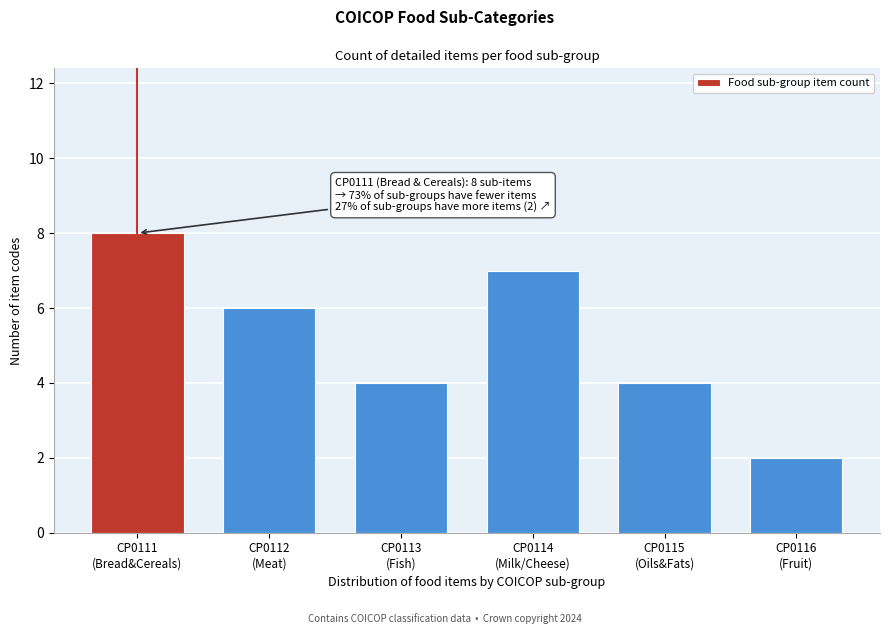

Reading left to right, what are all the values shown in this chart?

8	6	4	7	4	2